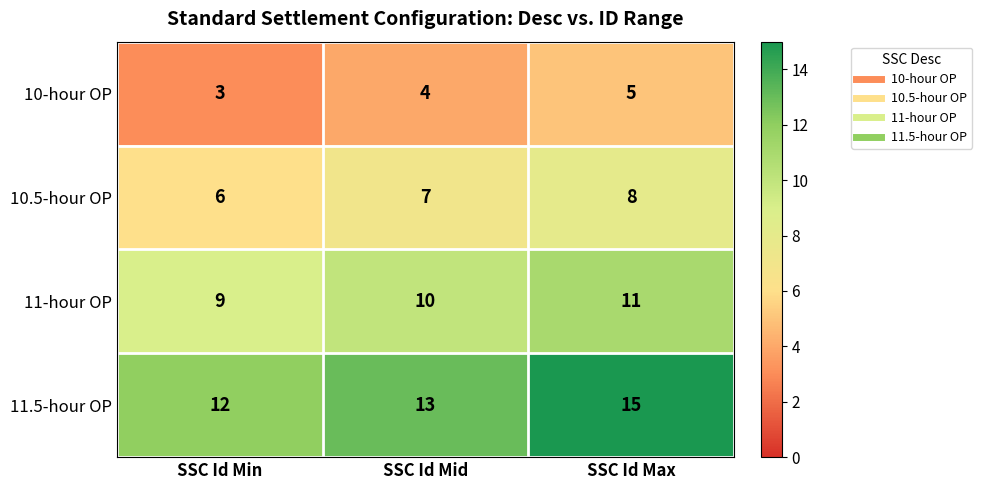

What is the total value across all series at SSC Id Min?

30